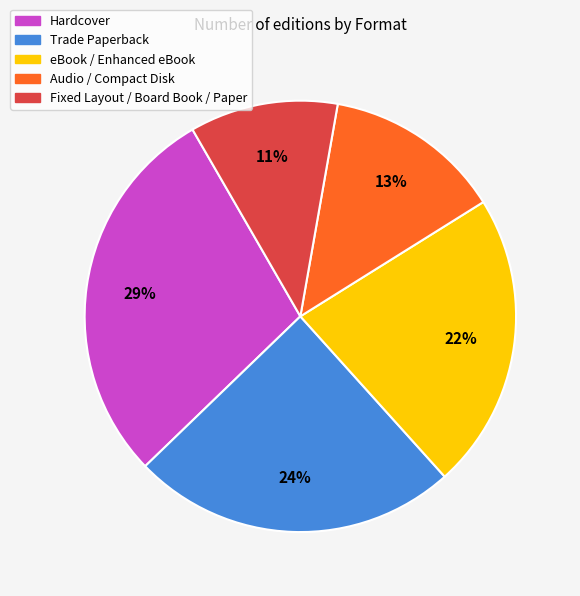

To the nearest percent, what is the average slice percentage?

20%